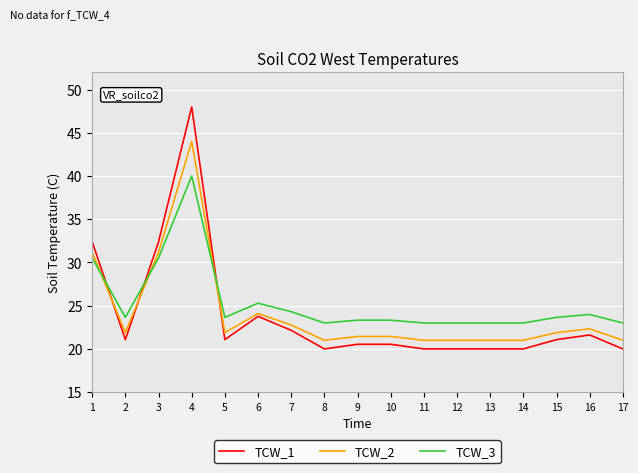

Is it true that TCW_1 equals 34.6 at 11?

False